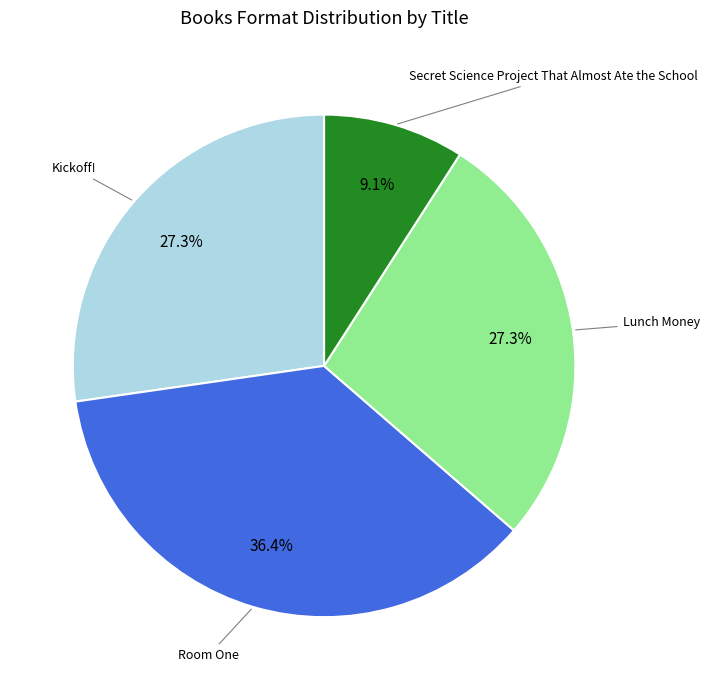

To the nearest percent, what is the difference between the largest and smallest slice percentages?

27%